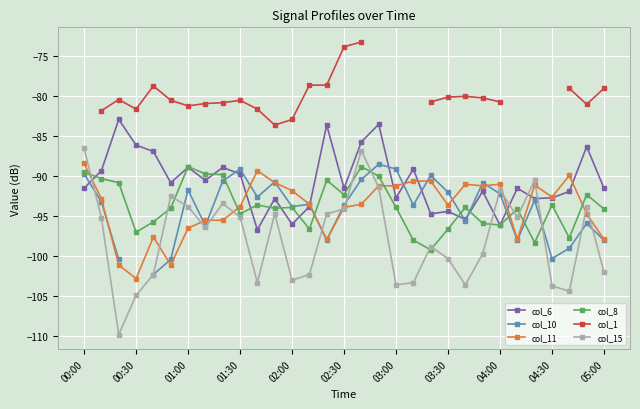

True or false: col_1 and col_6 intersect in this chart.

False